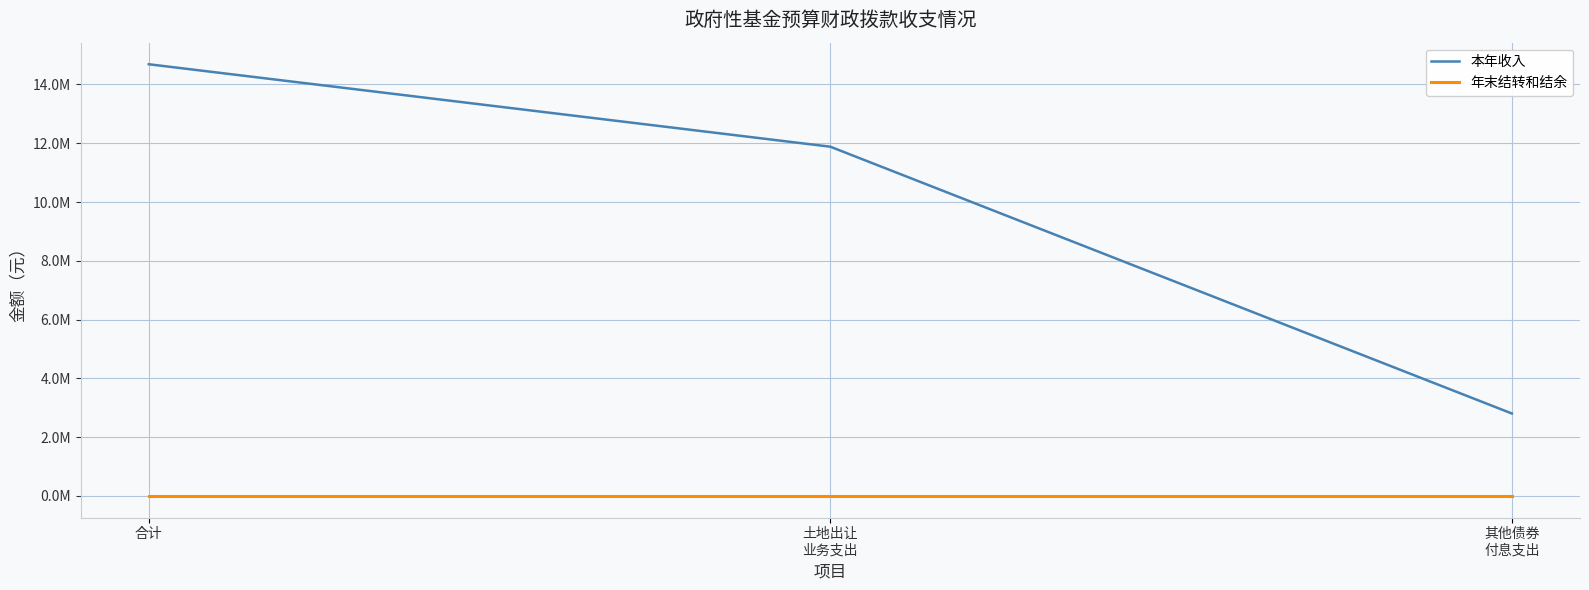

Rank the series at 其他债券
付息支出 from highest to lowest value.

本年收入, 年末结转和结余